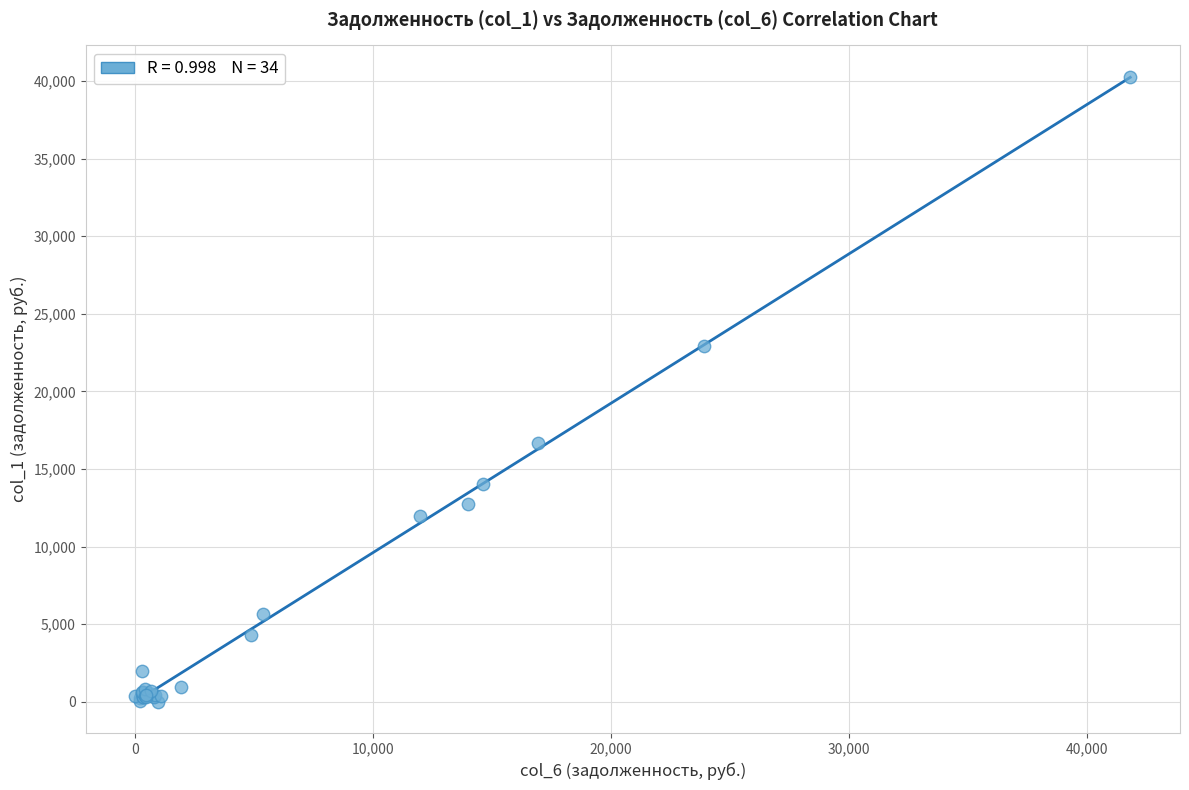

What Y value in the scatter plot is closest to 20140?

22947.3